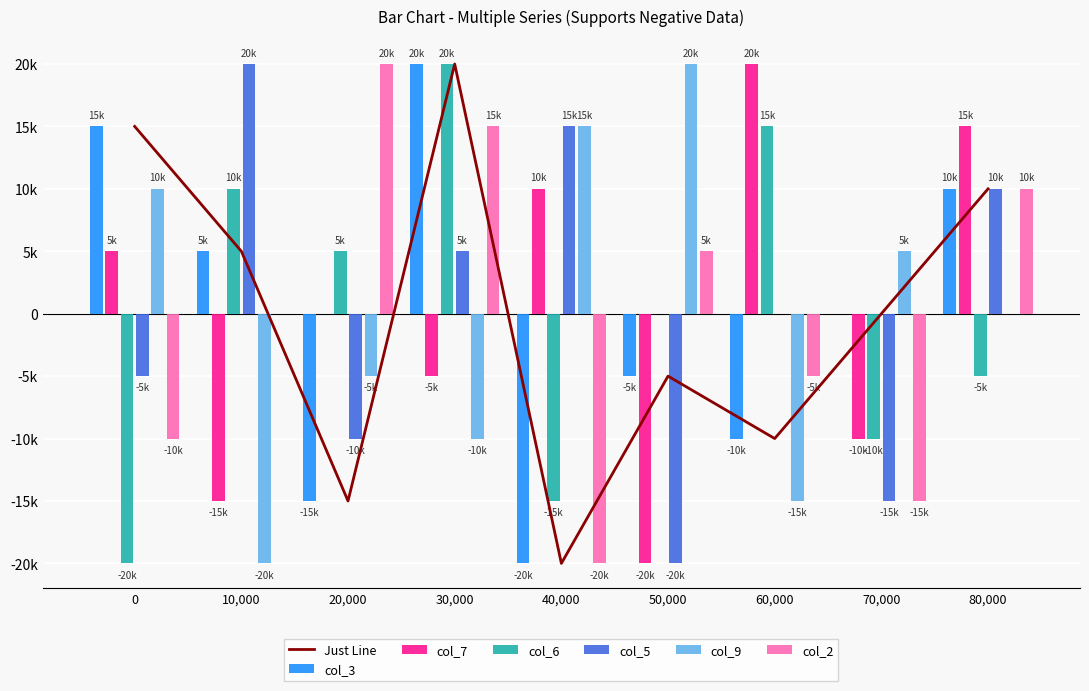

At how many categories does at least one series exceed 11784?

8